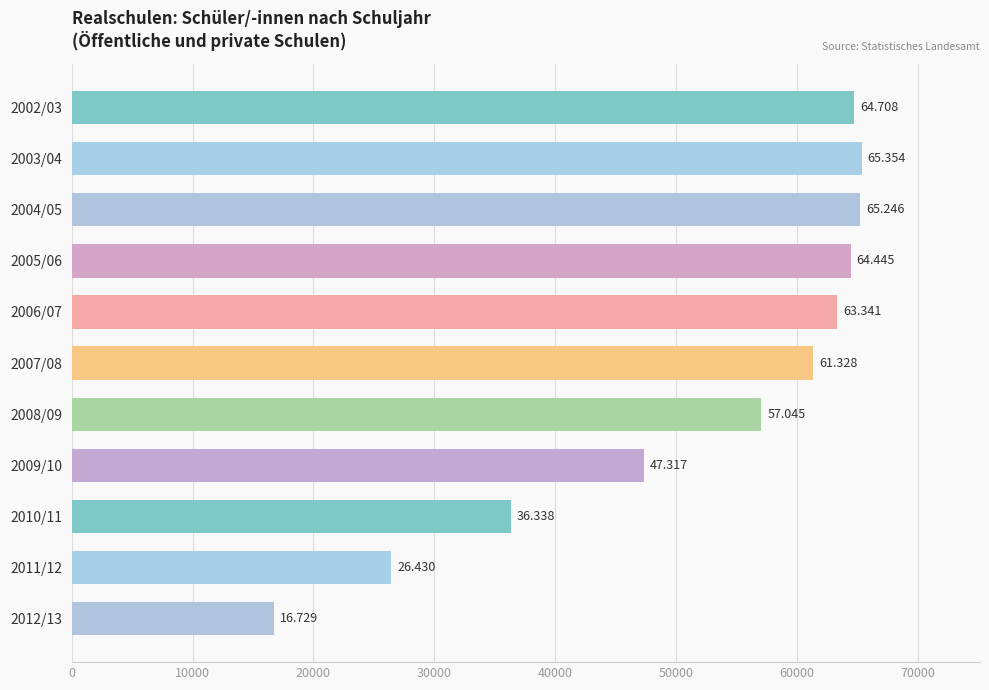

Are the bars horizontal?

Yes